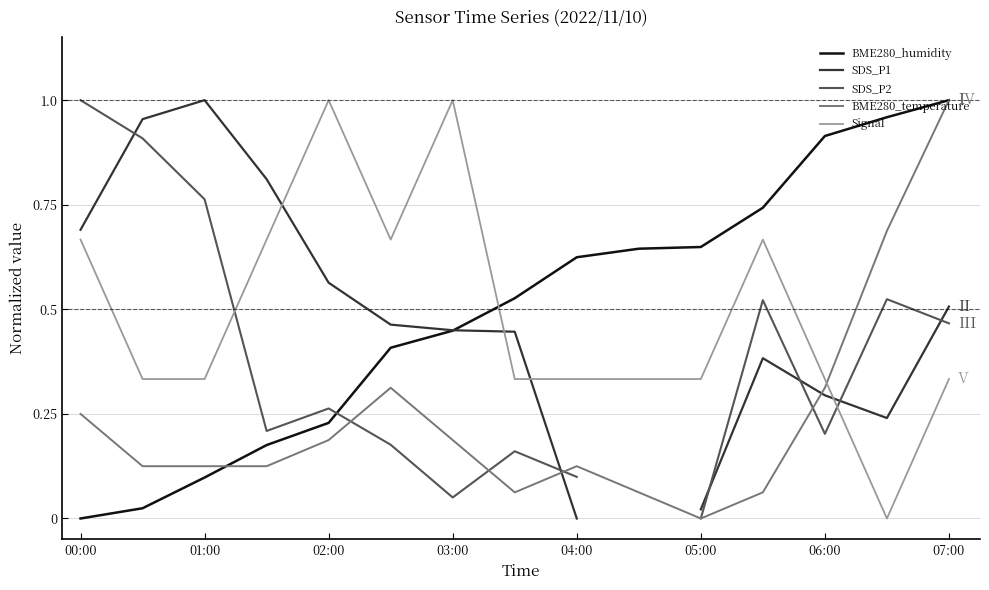

Is it true that BME280_humidity equals 0.0 at 01:00?

False